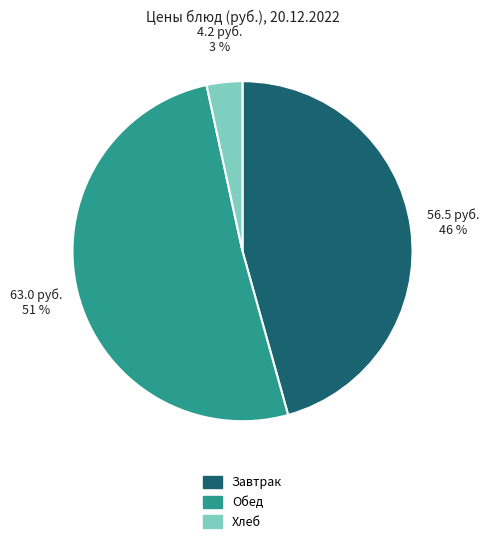

What is the smallest slice in the pie chart?

Хлеб